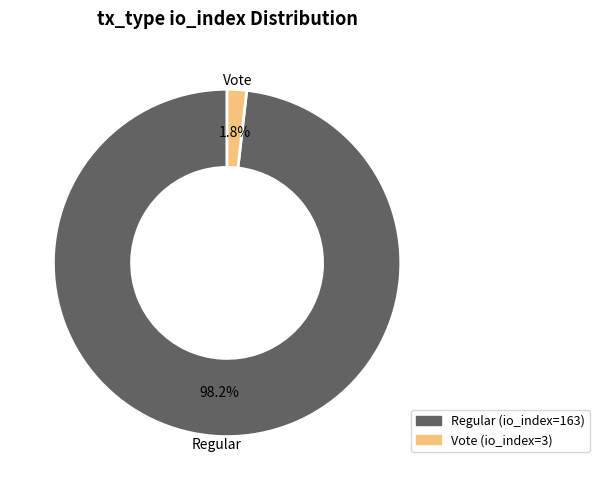

Does any single category account for the majority?

Yes